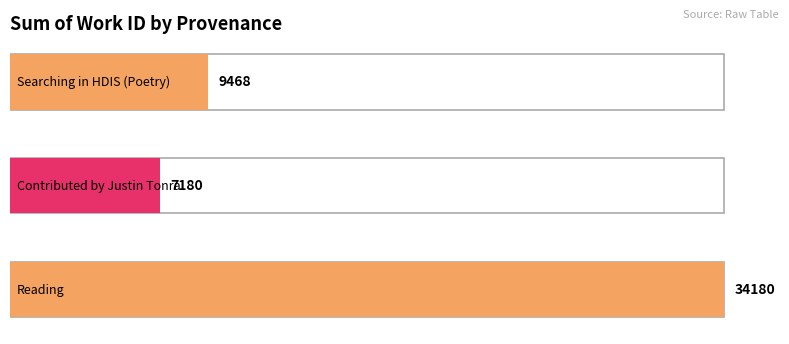

At which category does the chart reach its peak across all series?

Reading